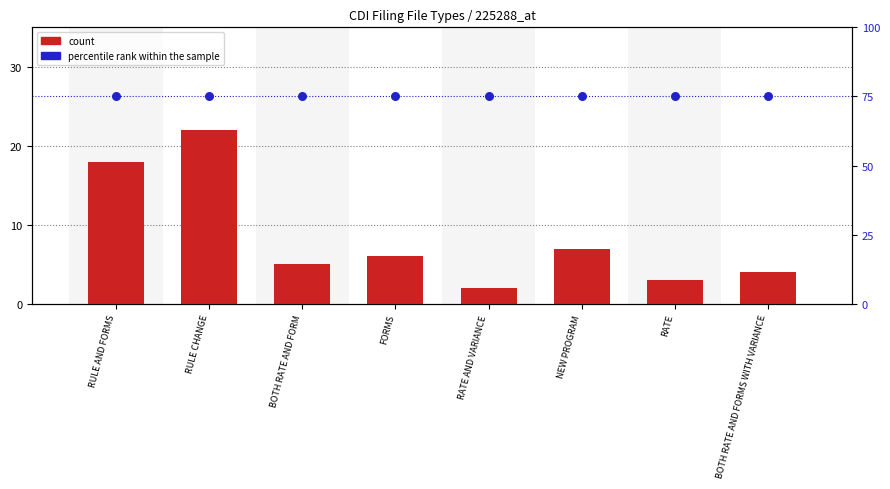

What are all the series names shown in the legend?

count, percentile rank within the sample